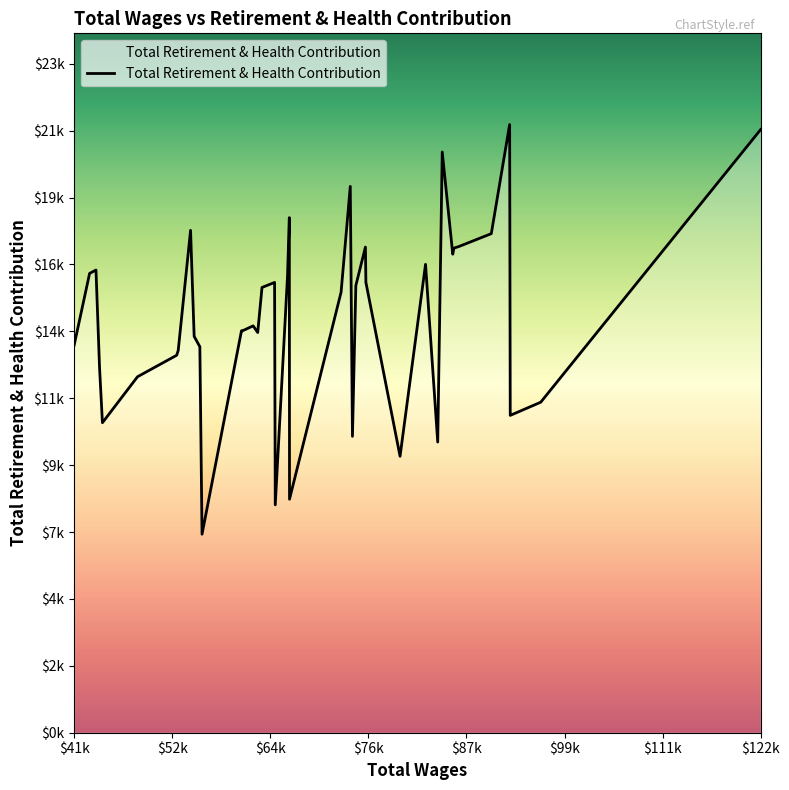

Does the chart display data point markers on the line(s)?

No